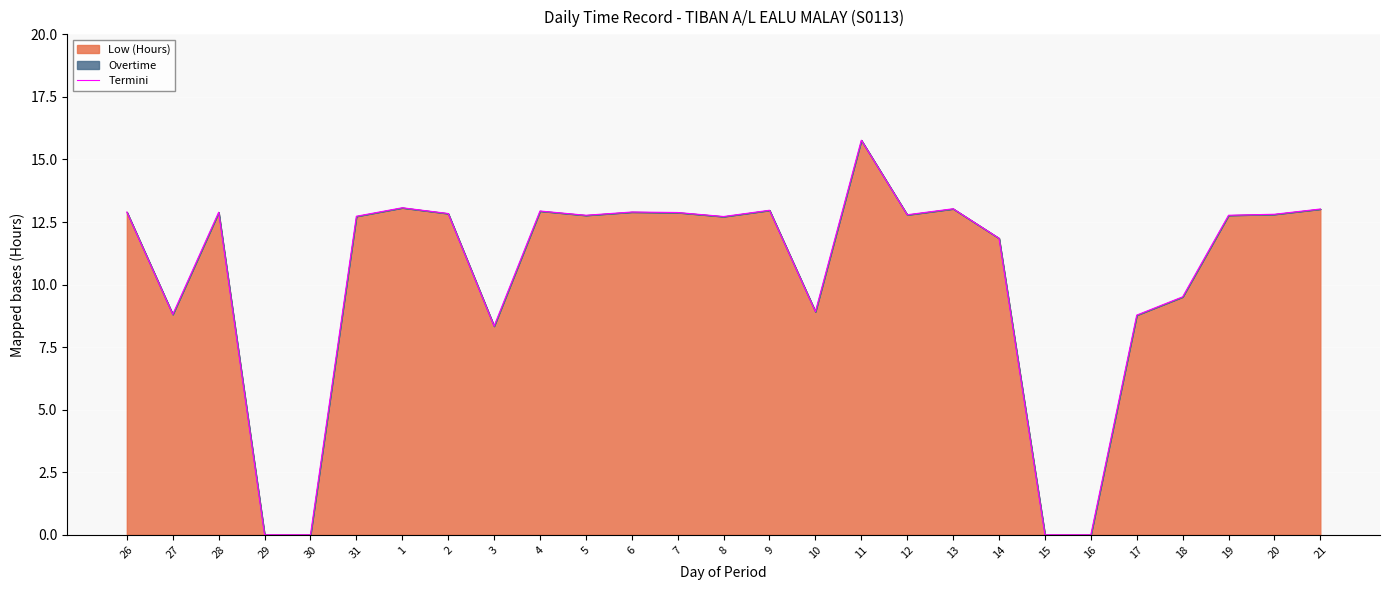

What is the greatest value displayed?

15.8